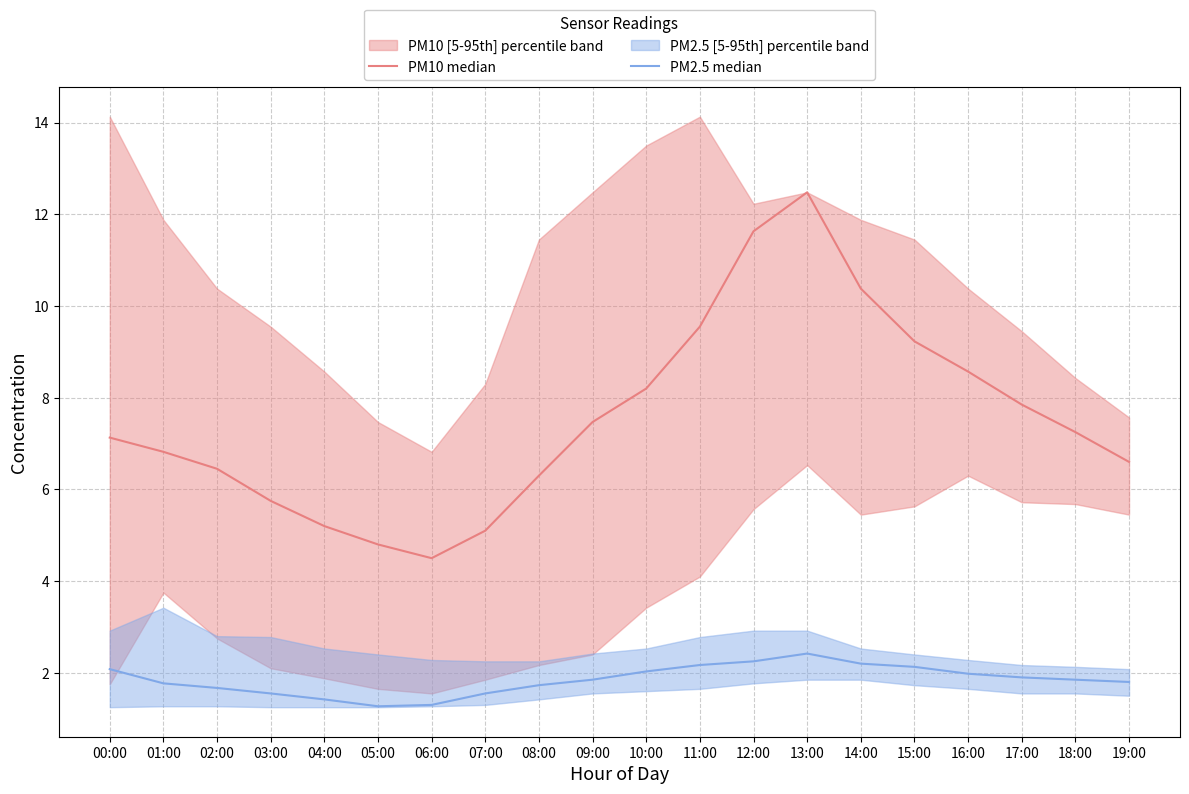

True or false: PM2.5 median and PM10 median intersect in this chart.

False